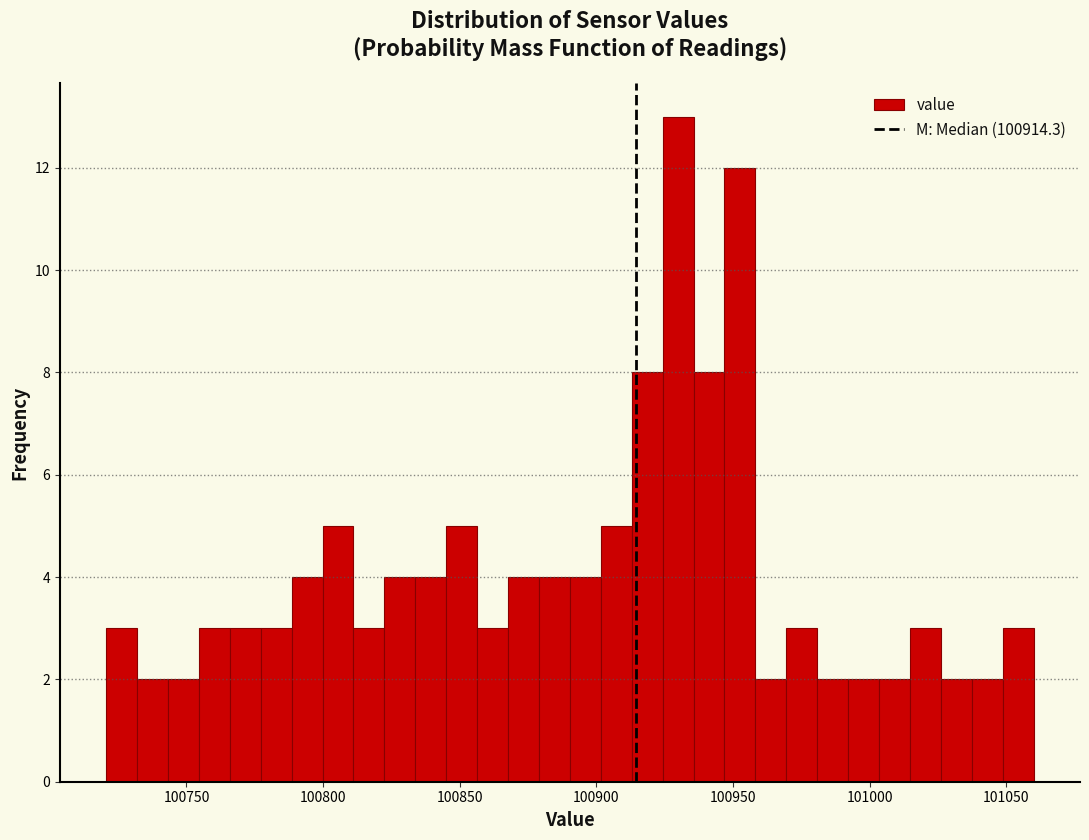

Around what value on the x-axis is the tallest bar? Give the approximate position of its centre, as read against the axis.

100930